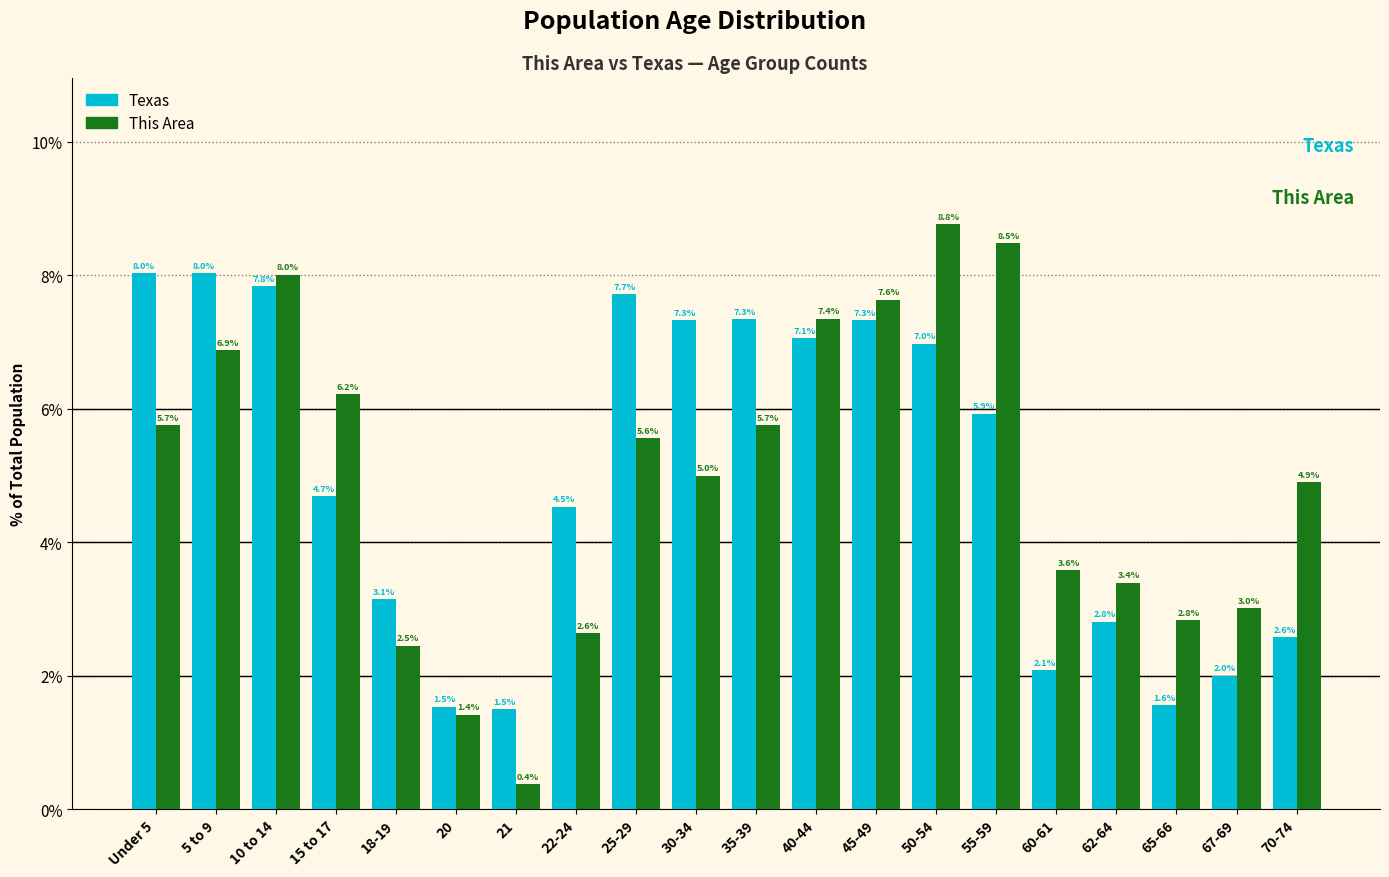

Reading left to right, list all the values displayed in this chart.

Texas: Under 5=8.0	5 to 9=8.0	10 to 14=7.8	15 to 17=4.7	18-19=3.1	20=1.5	21=1.5	22-24=4.5	25-29=7.7	30-34=7.3	35-39=7.3	40-44=7.1	45-49=7.3	50-54=7.0	55-59=5.9	60-61=2.1	62-64=2.8	65-66=1.6	67-69=2.0	70-74=2.6
This Area: Under 5=5.7	5 to 9=6.9	10 to 14=8.0	15 to 17=6.2	18-19=2.5	20=1.4	21=0.4	22-24=2.6	25-29=5.6	30-34=5.0	35-39=5.7	40-44=7.4	45-49=7.6	50-54=8.8	55-59=8.5	60-61=3.6	62-64=3.4	65-66=2.8	67-69=3.0	70-74=4.9